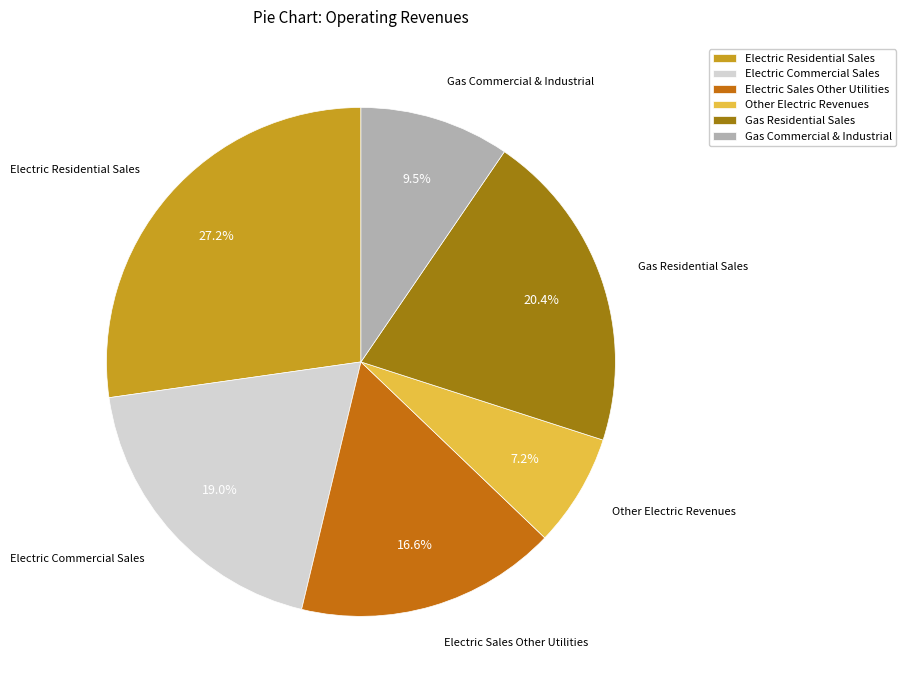

Does Gas Residential Sales represent more than half of the total?

No